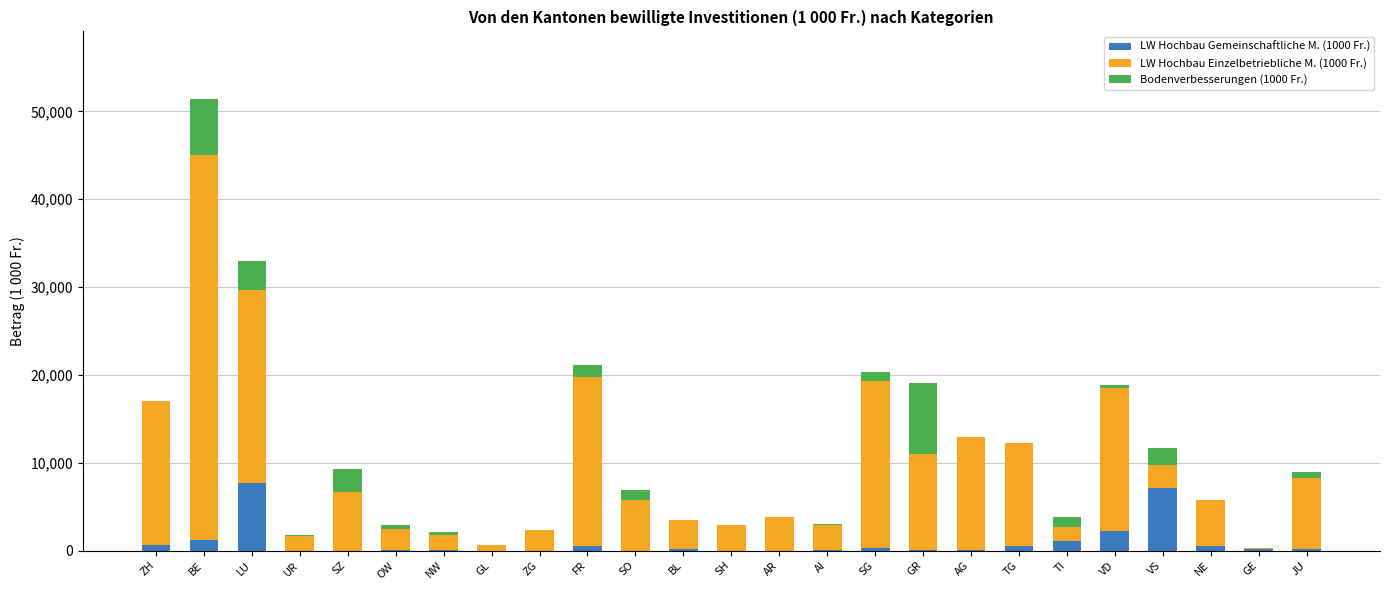

The LW Hochbau Gemeinschaftliche M. (1000 Fr.) series shows -2778 at ZG. True or false?

False